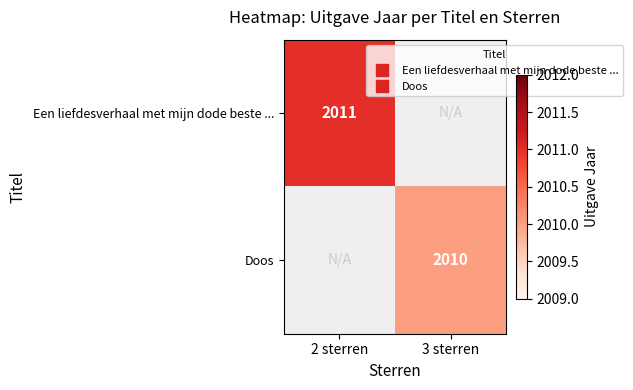

What is the minimum value for Een liefdesverhaal met mijn dode beste ...?

2011.0